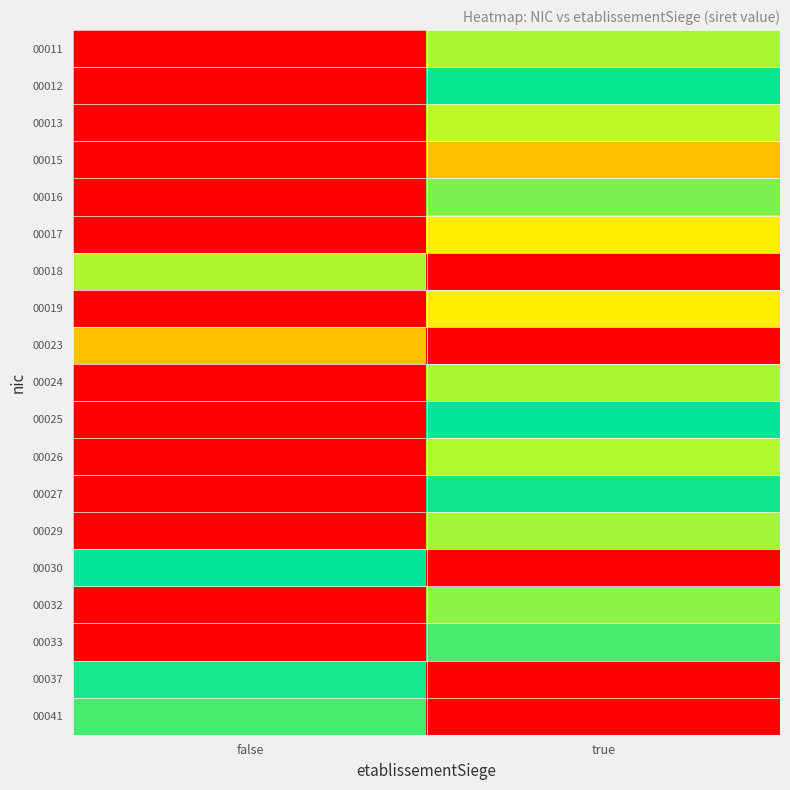

How many data points does each series have?

2